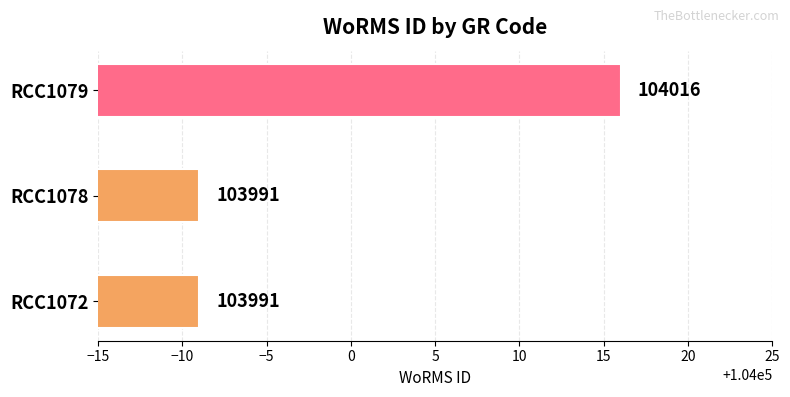

Approximately how many times larger is the value at RCC1078 compared to RCC1079?

1.0